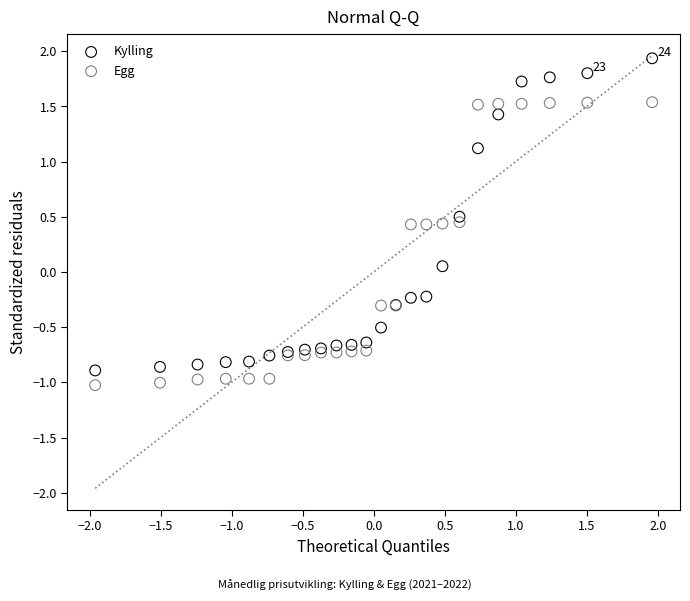

What are all the series names shown in the legend?

Kylling, Egg